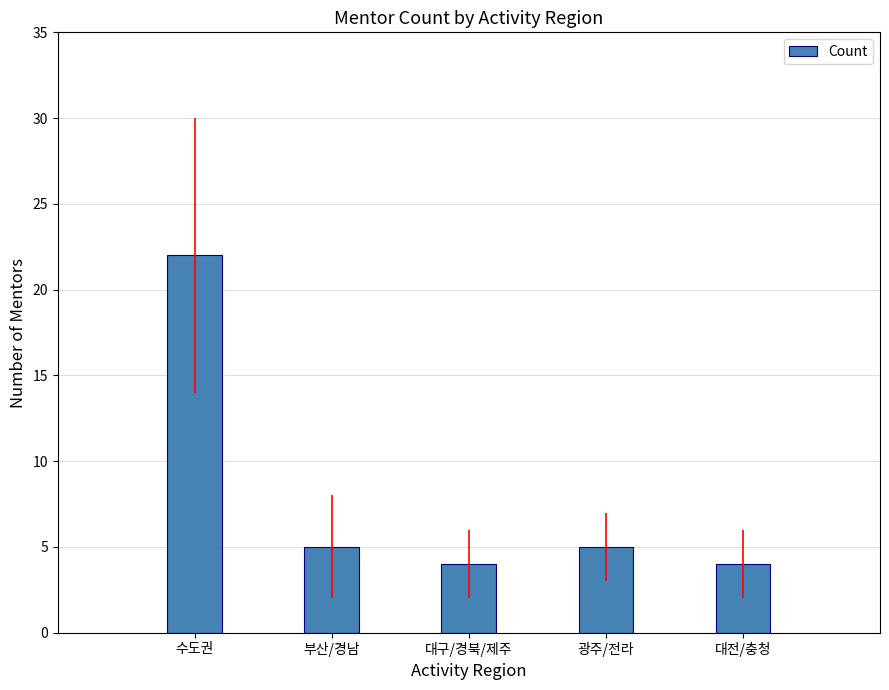

What is the label of the 5th bar from the right?

수도권